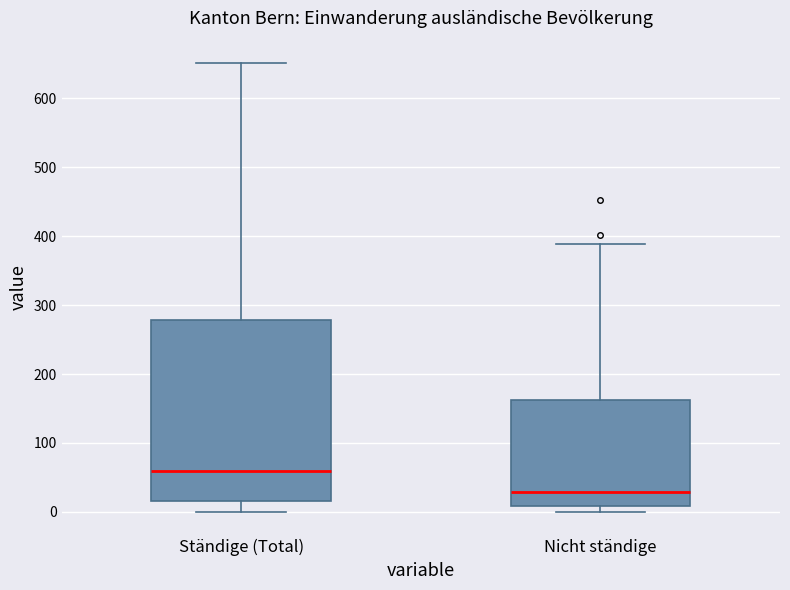

Reading left to right, read every box against the y-axis: the position of its median line, the range the box covers, and the ends of its whiskers. The values are not printed on the chart, so give them approximately, as read against the axis.

Ständige (Total): median 60, box 20 to 280, whiskers 0 to 650
Nicht ständige: median 30, box 10 to 160, whiskers 0 to 390